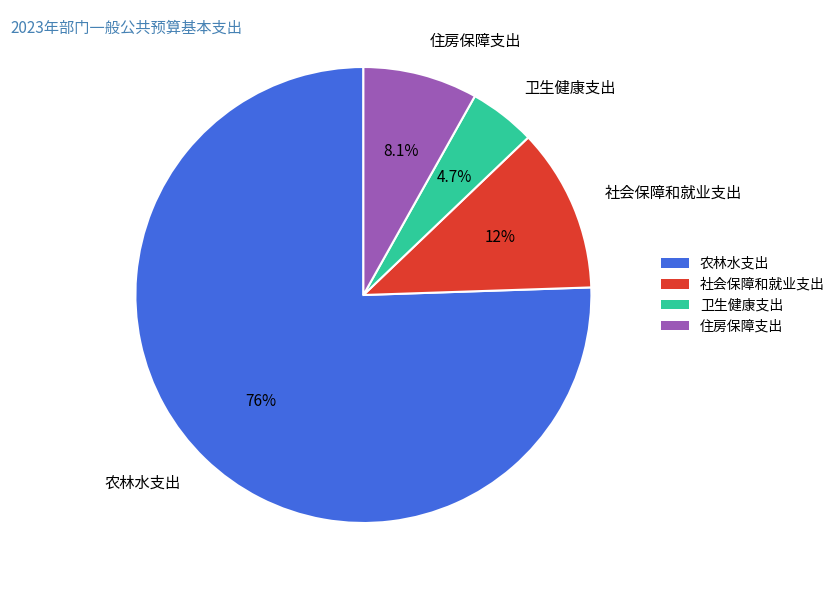

Approximately how many times larger is the value at 卫生健康支出 compared to 社会保障和就业支出?

0.4